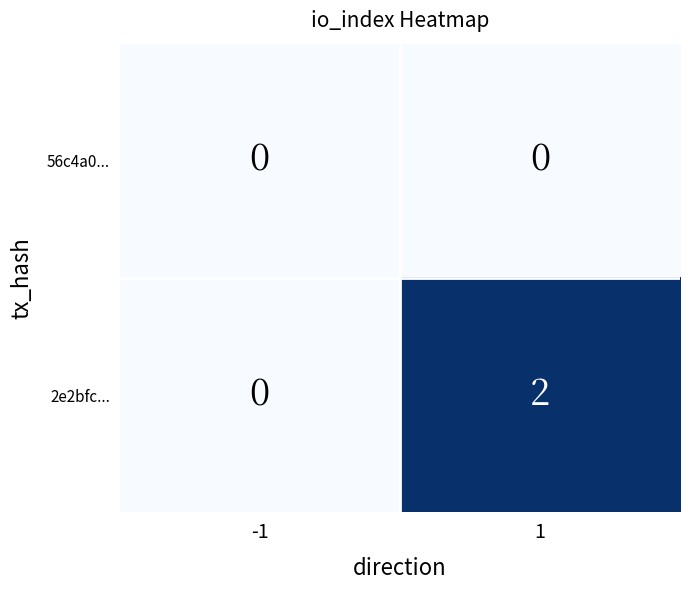

Which series has the largest total across all categories?

2e2bfc...